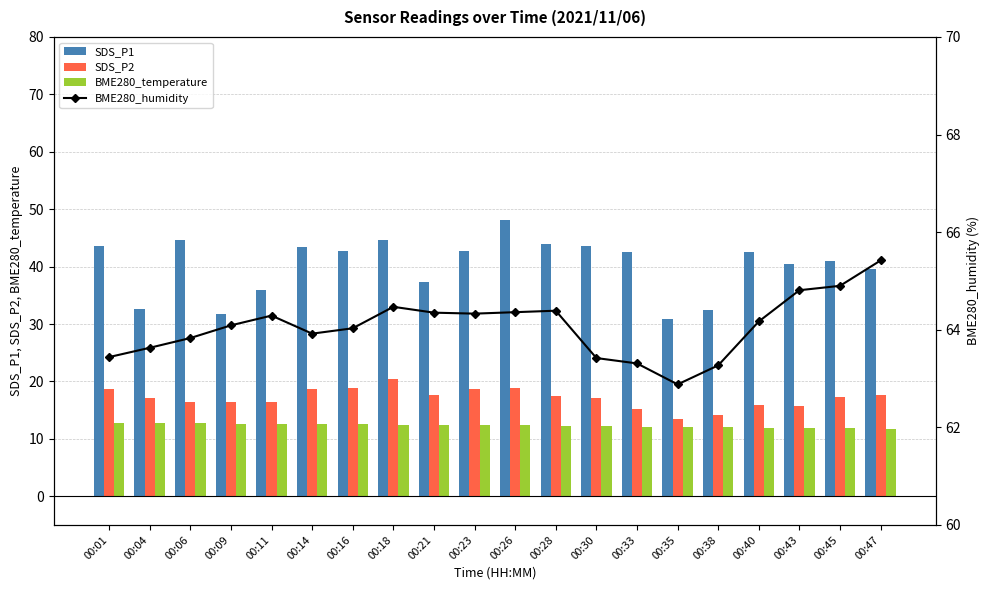

How many data points in SDS_P2 are less than 17?

8